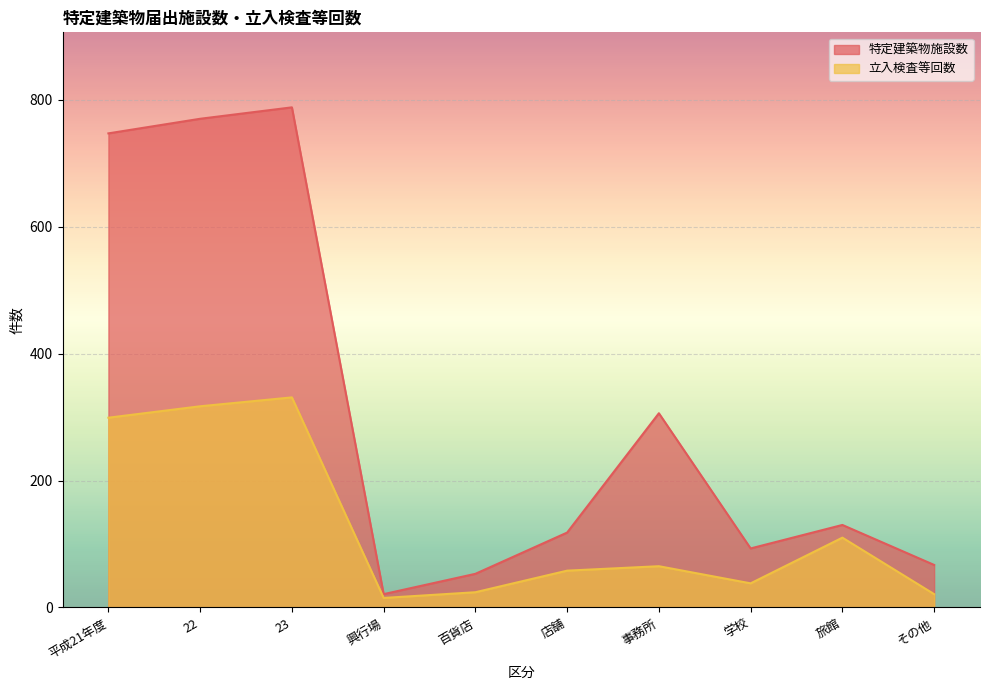

What is the average value of the 特定建築物施設数 series?

309